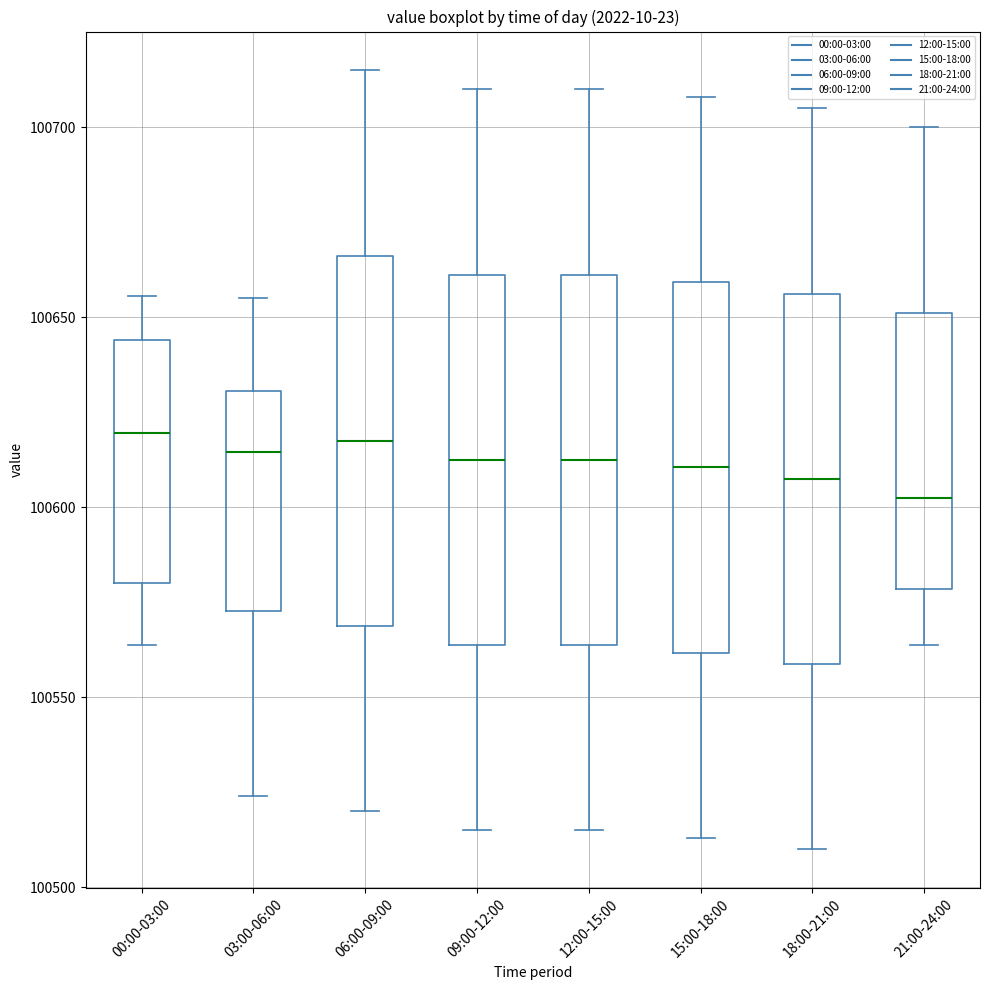

Where does the upper whisker of the box for 09:00-12:00 end on the y-axis? The values are not printed on the chart, so give them approximately, as read against the axis.

100710